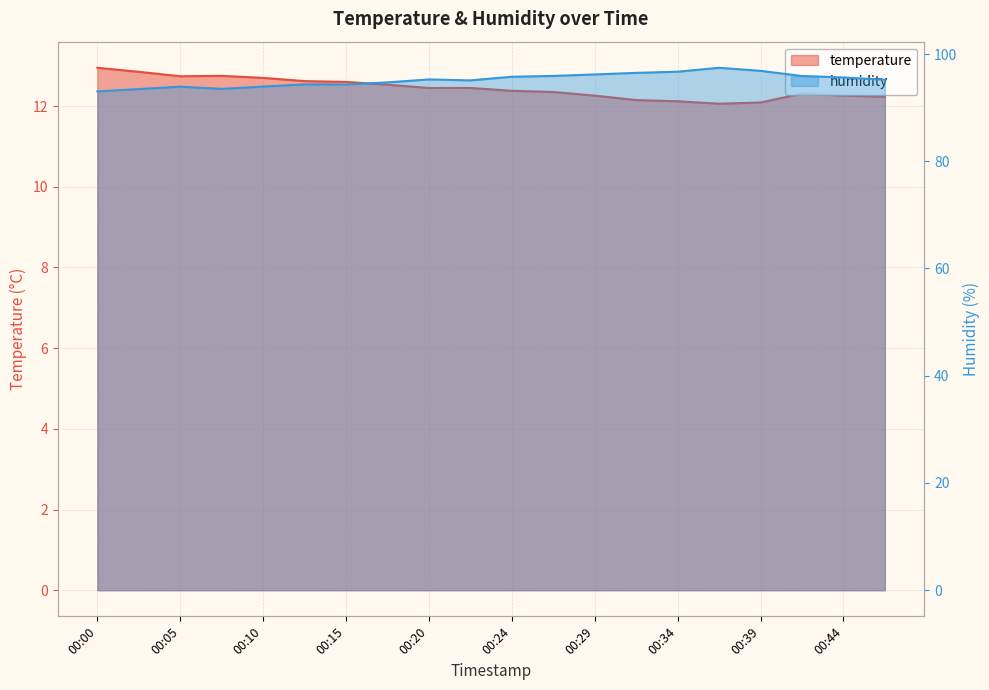

The value of humidity at 00:47 is 53.8. True or false?

False